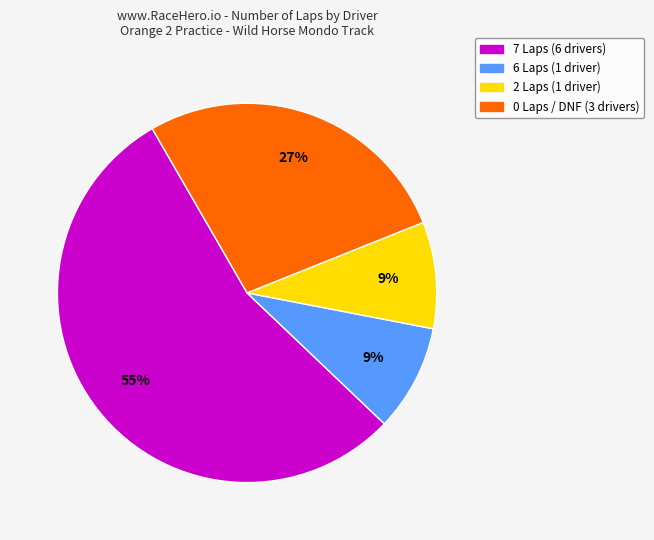

To the nearest percent, what is the average slice percentage?

25%